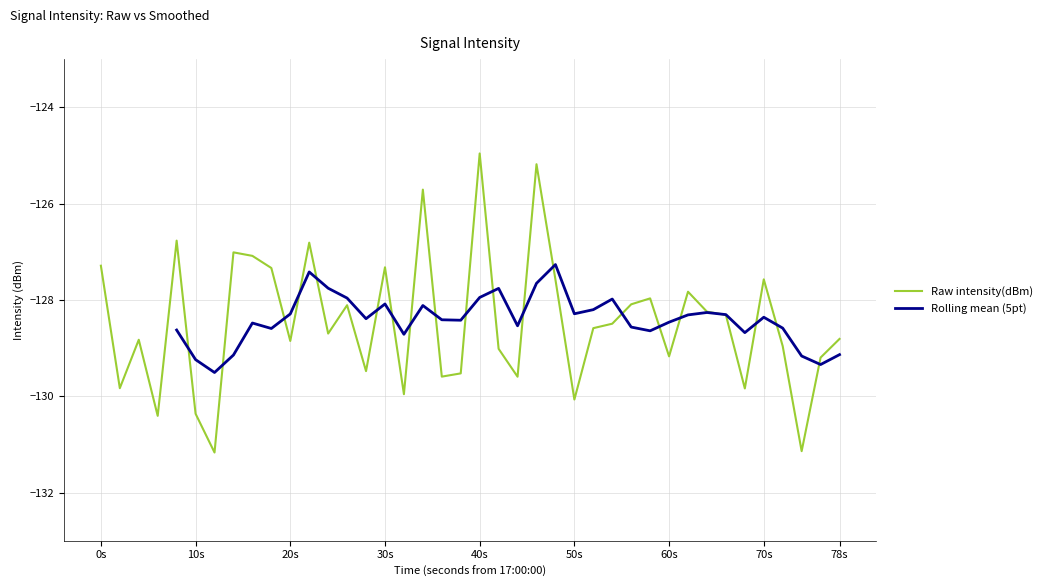

The Raw intensity(dBm) series shows -127.6 at 70s. True or false?

True